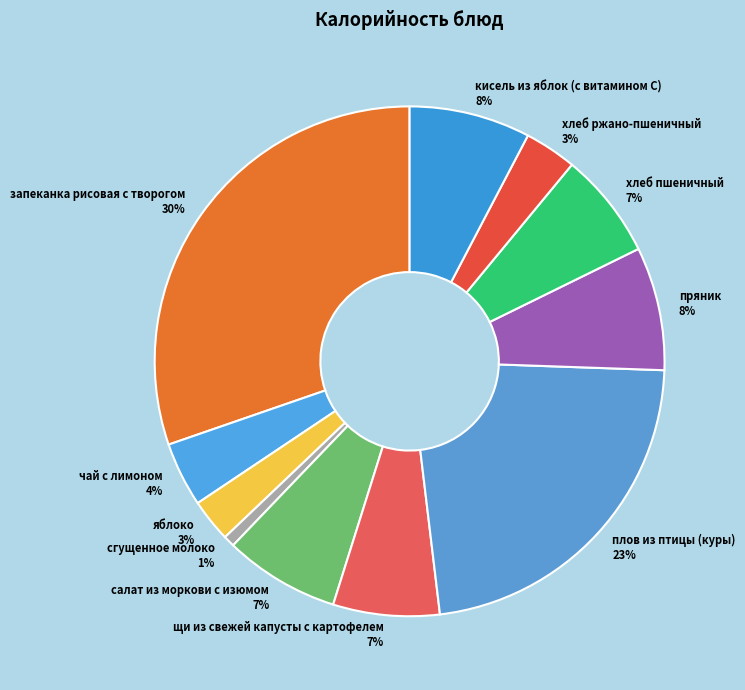

Approximately how many times larger is the value at чай с лимоном compared to щи из свежей капусты с картофелем?

0.6